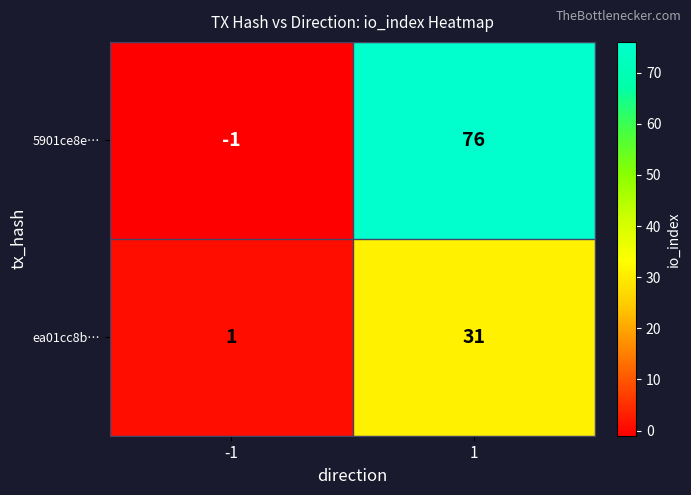

What is the sum of all ea01cc8b… values?

32